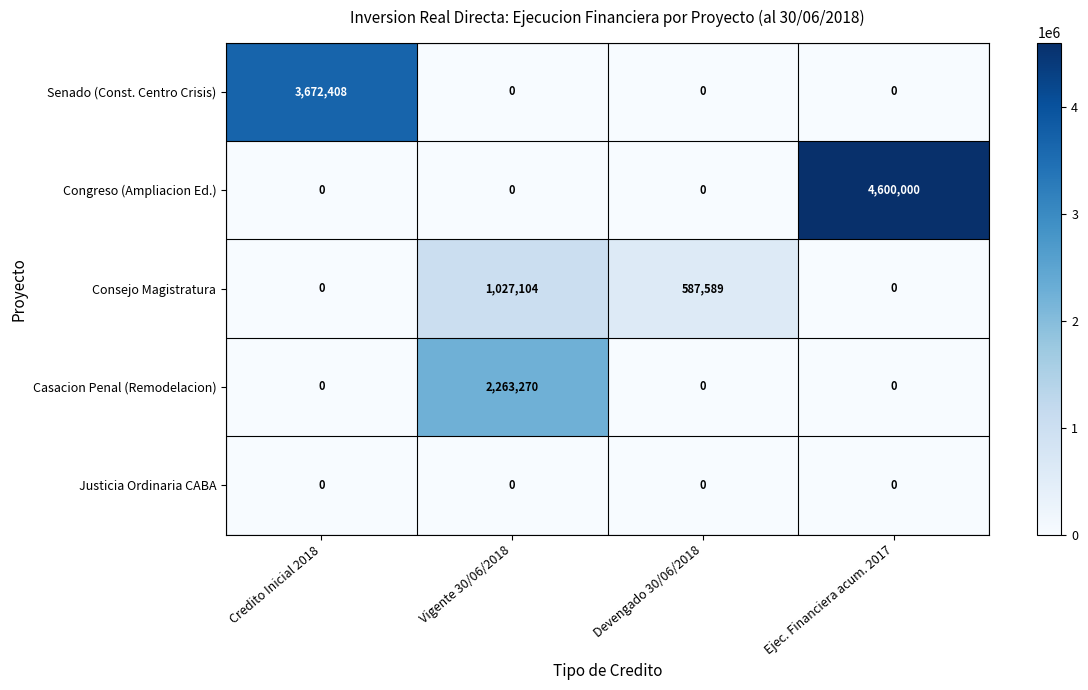

Is it true that Casacion Penal (Remodelacion) equals 2263270 at Vigente 30/06/2018?

True